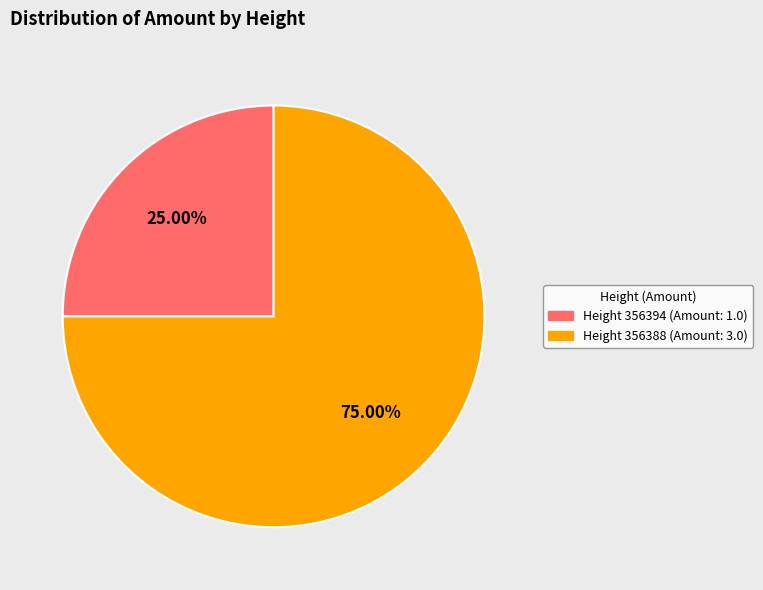

Does any single category account for the majority?

Yes